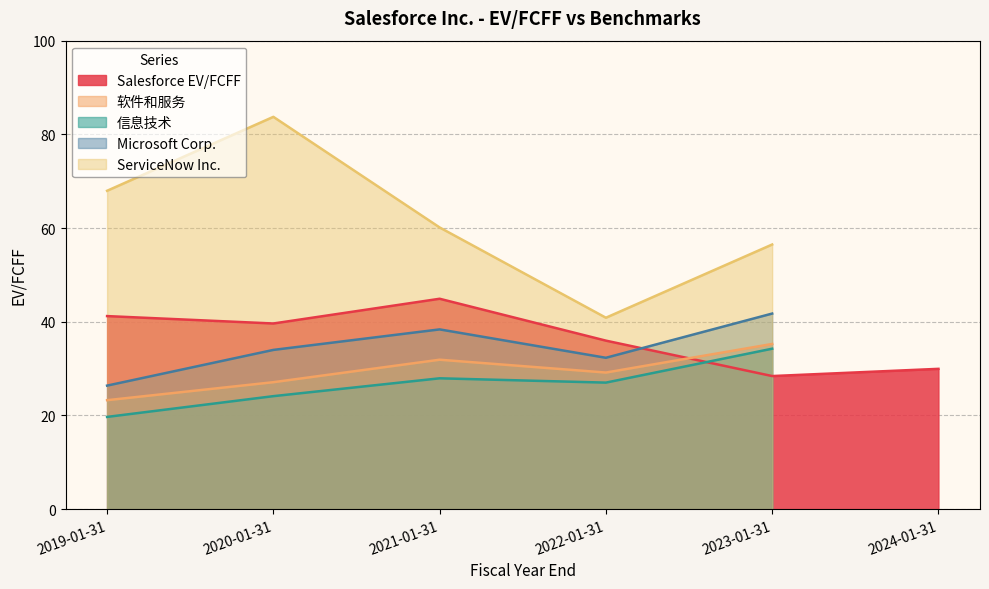

The Salesforce EV/FCFF series shows 39.6 at 2020-01-31. True or false?

True